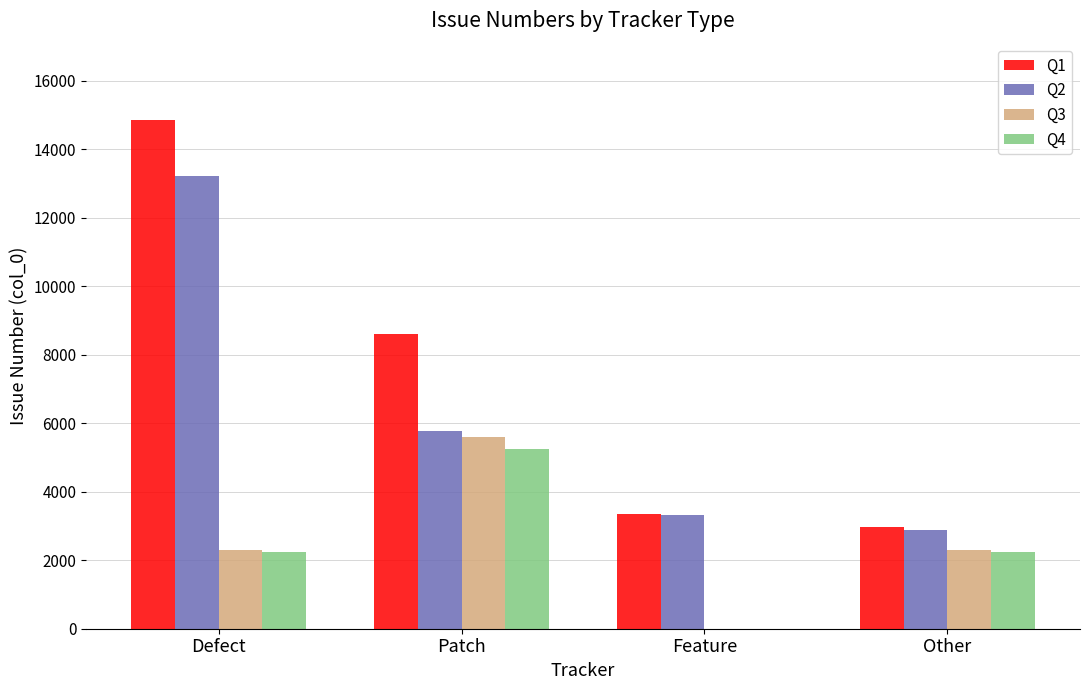

The value of Q2 at Patch is 2391. True or false?

False